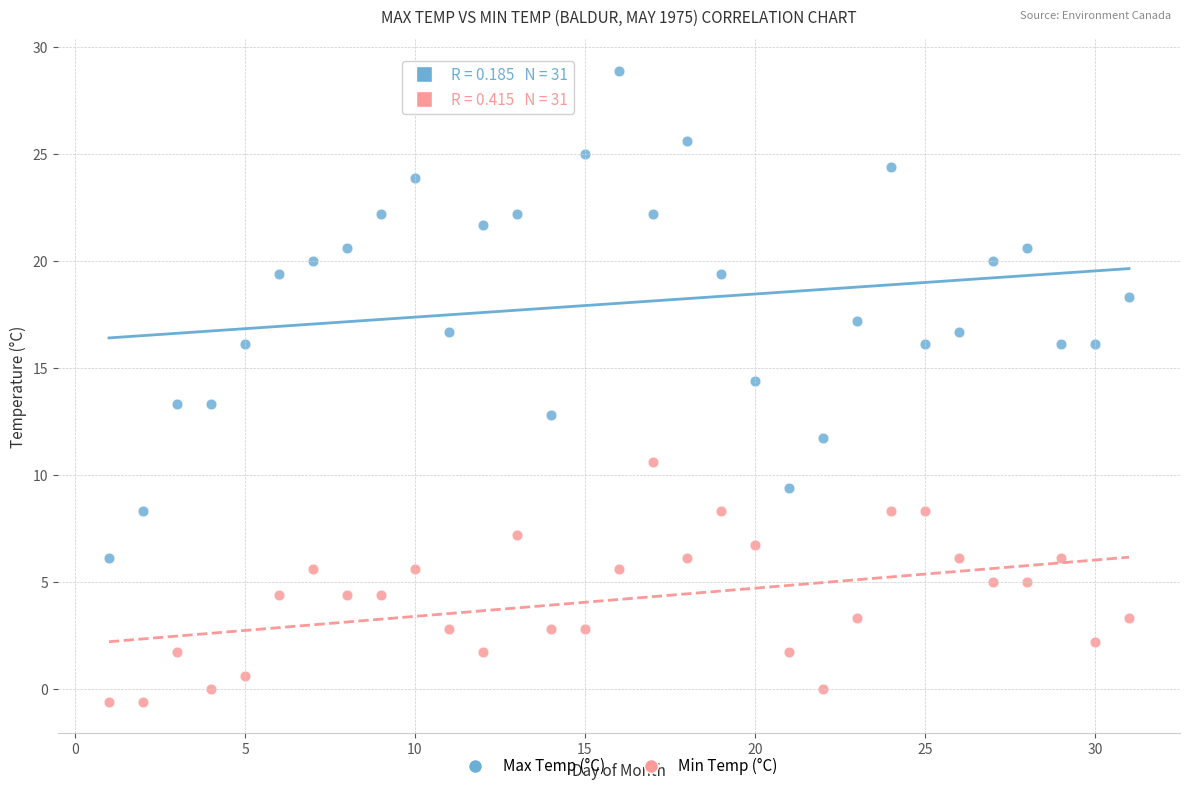

Which series has the widest spread of Y values?

Max Temp (°C)